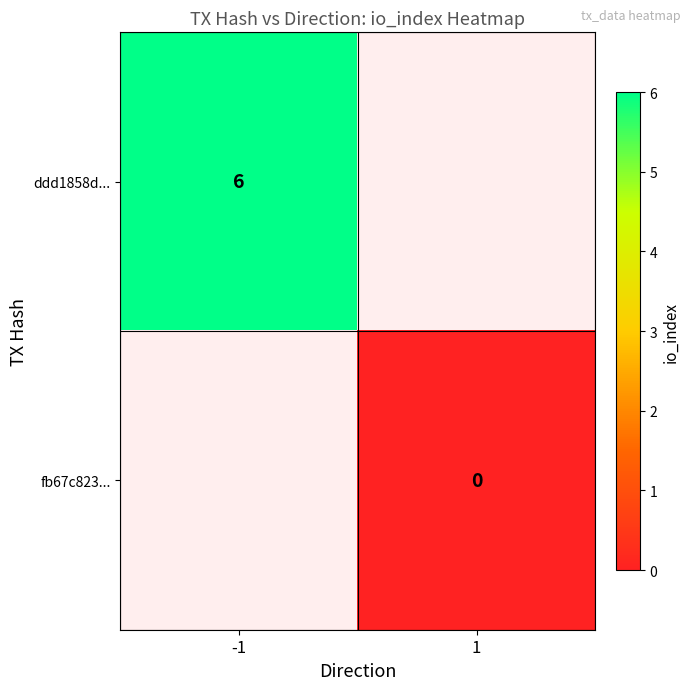

True or false: ddd1858d... has a value of 6 at -1.

True